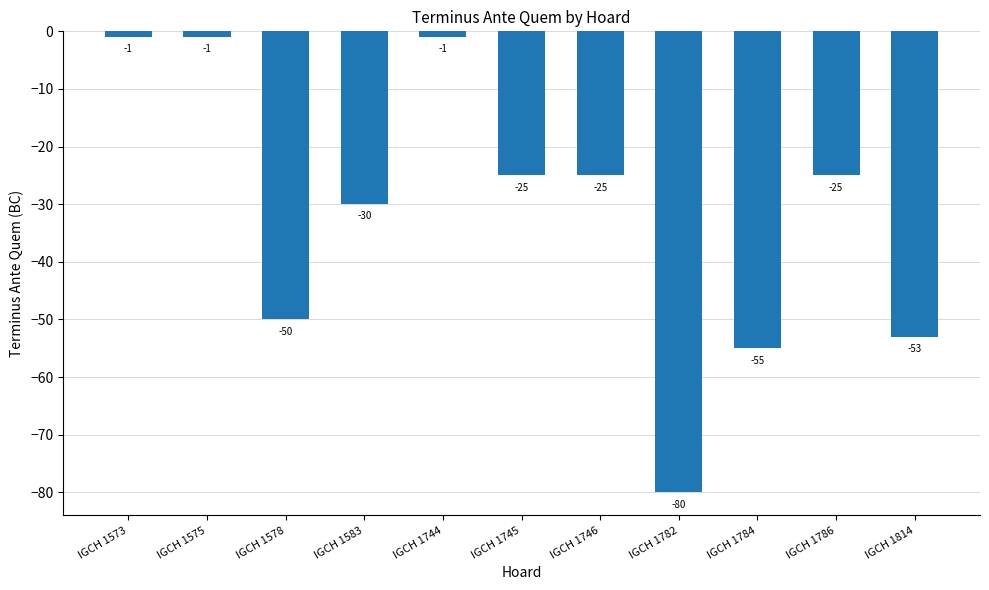

Between IGCH 1746 and IGCH 1583, which is larger?

IGCH 1746